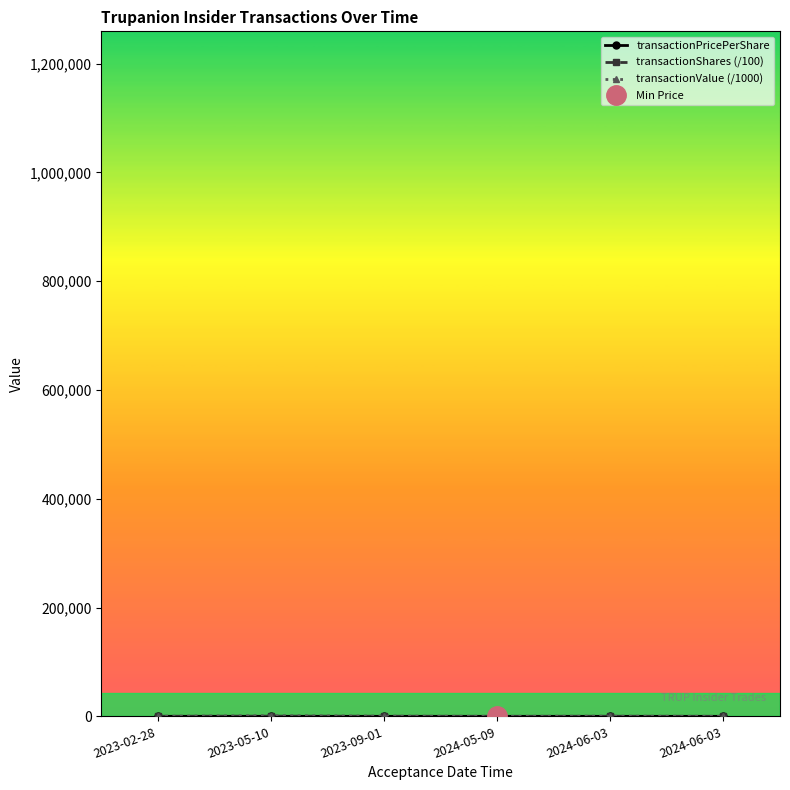

Rank the series by their maximum value, from highest to lowest.

transactionValue (/1000), transactionShares (/100), transactionPricePerShare